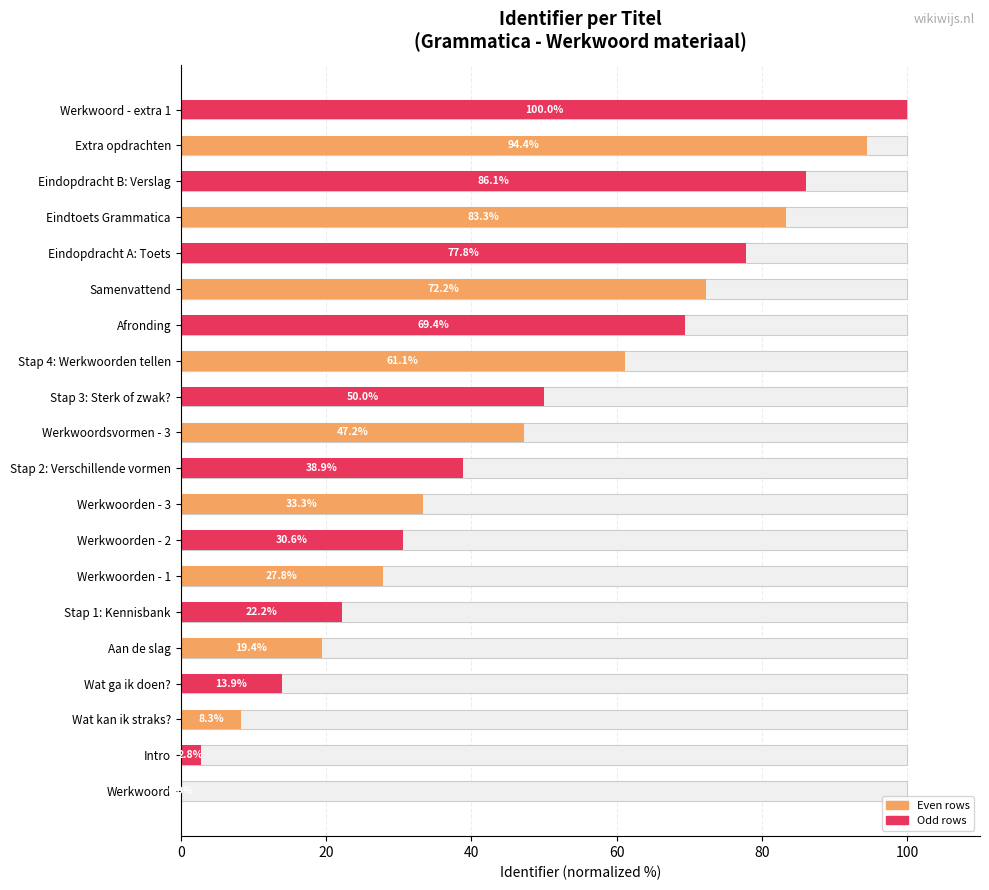

What is the greatest value displayed?

100.0